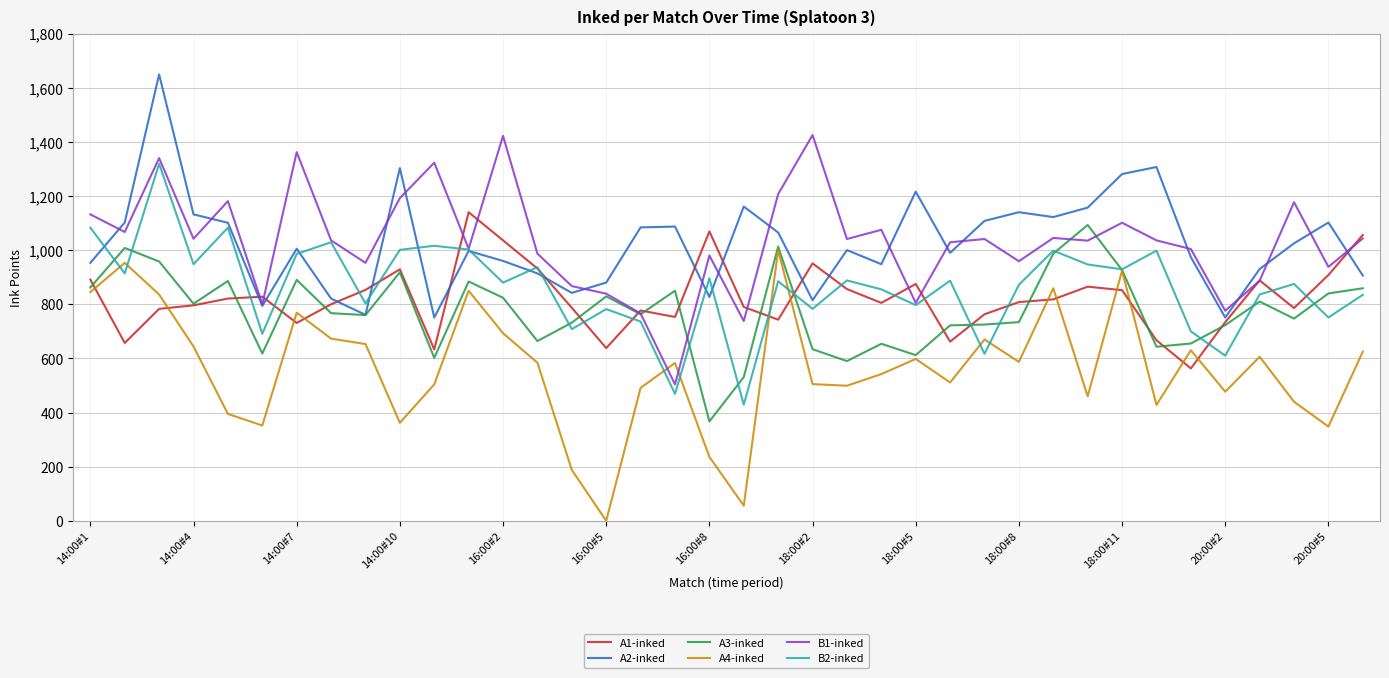

Which series ends up on top after the final intersection of B1-inked and A3-inked?

B1-inked